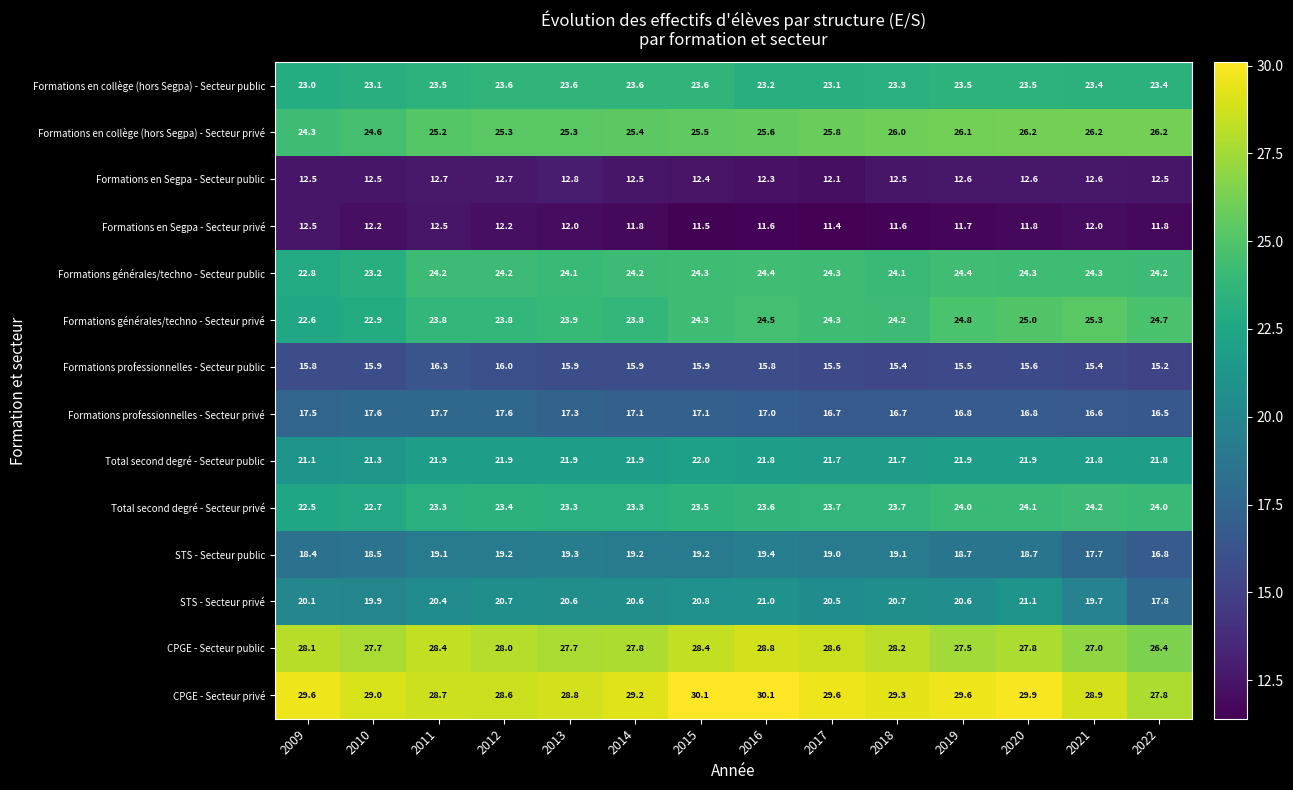

True or false: STS - Secteur privé has a value of 20.7 at 2012.

True